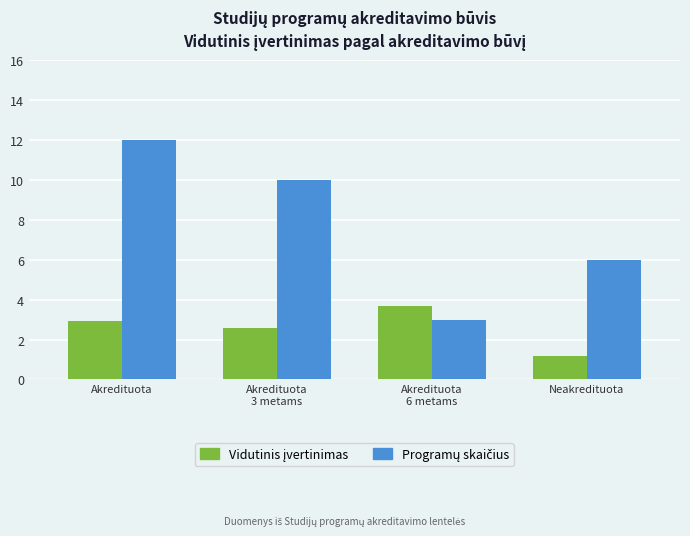

Which label corresponds to the largest value in the chart?

Akredituota